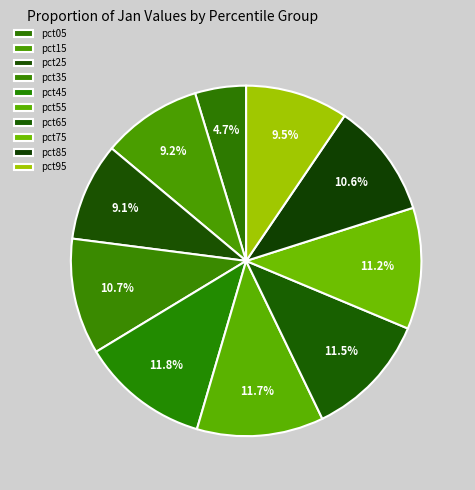

To the nearest percent, what is the combined percentage of pct95 and pct35?

20%